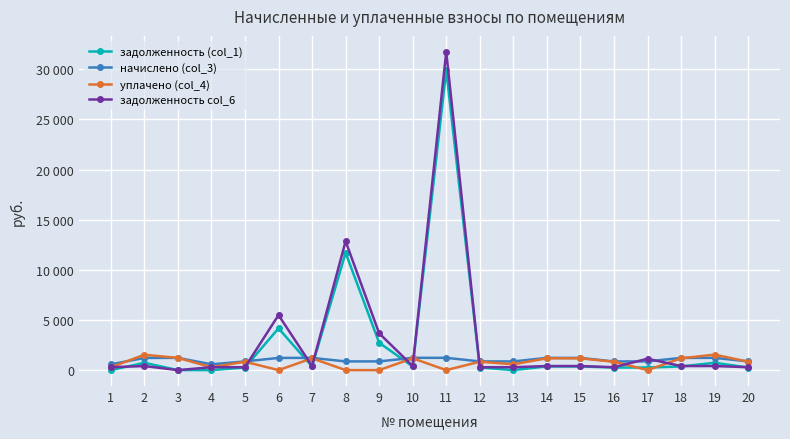

Which series changed the most between 5 and 19?

уплачено (col_4)